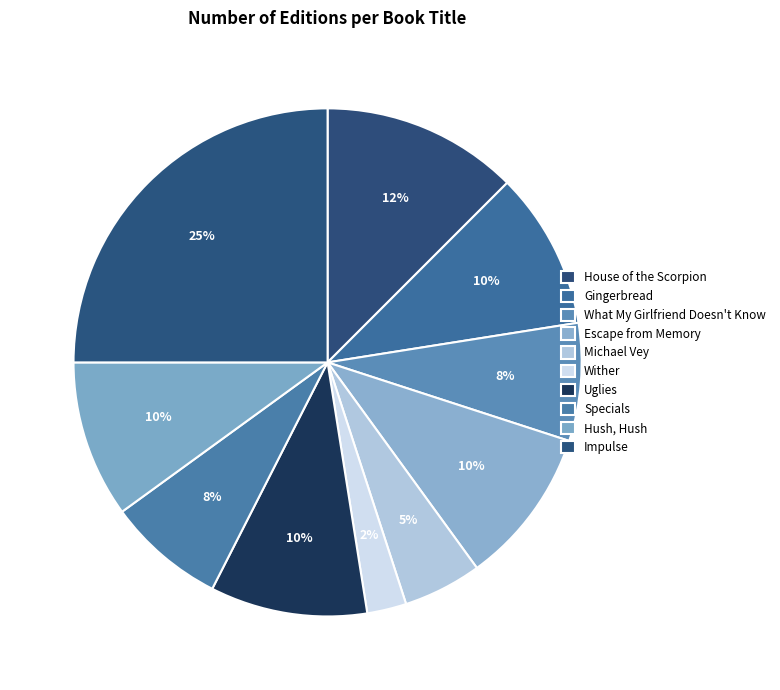

What is the largest slice in the pie chart?

Impulse